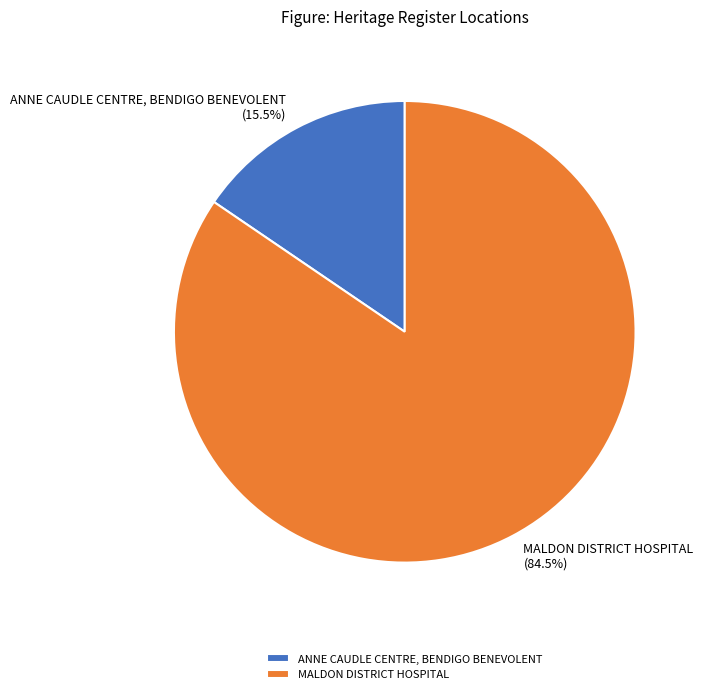

Is the sum of MALDON DISTRICT HOSPITAL and ANNE CAUDLE CENTRE, BENDIGO BENEVOLENT greater than half?

Yes